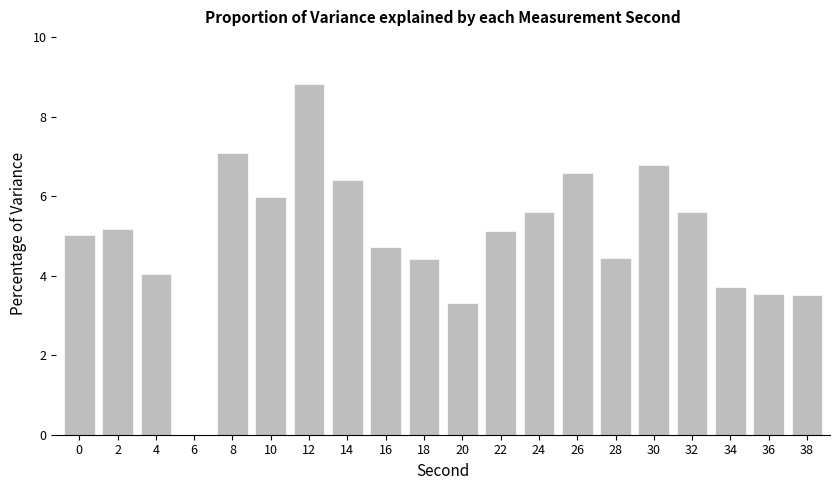

Which label corresponds to the largest value in the chart?

12